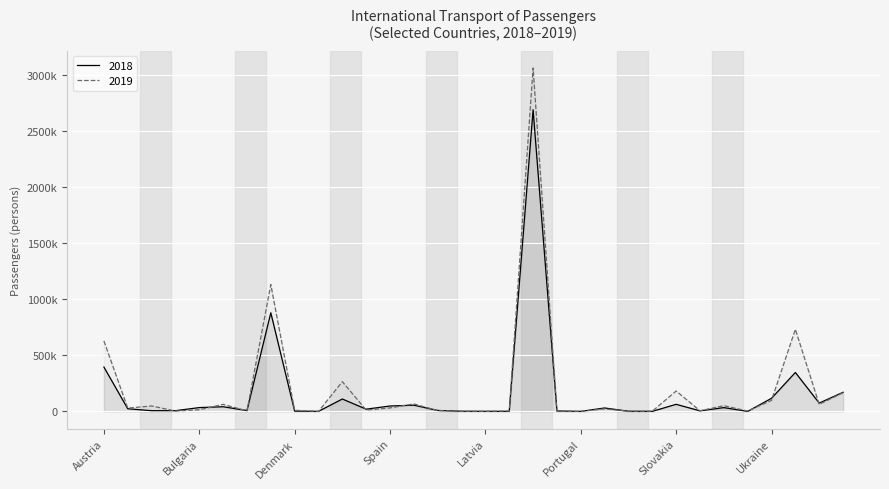

What are all the series names shown in the legend?

2018, 2019